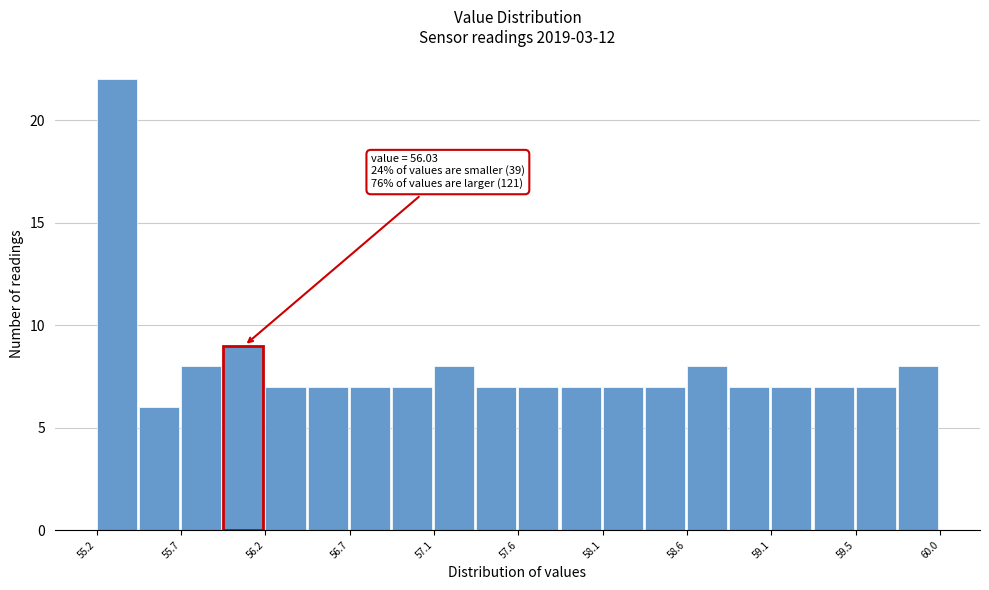

Over which range of the x-axis is the bar tallest?

55.25 to 55.45